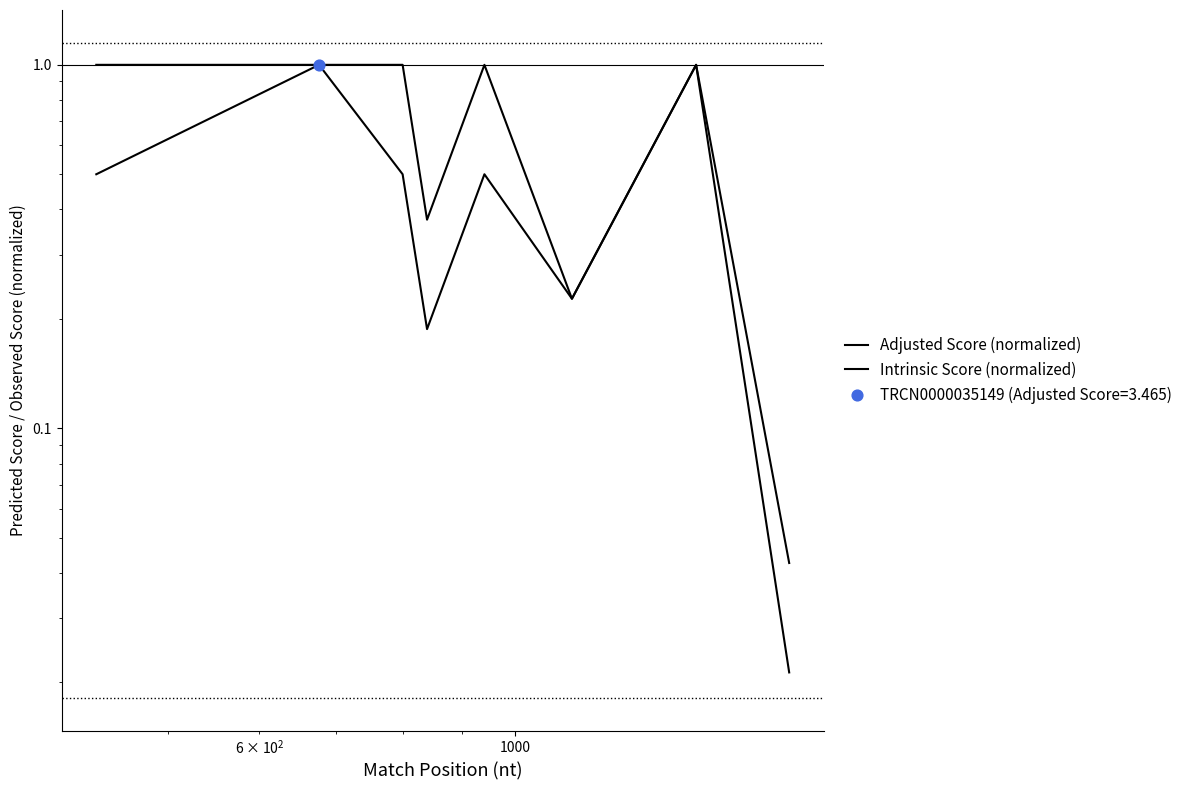

Which series has the largest total across all categories?

Intrinsic Score (normalized)